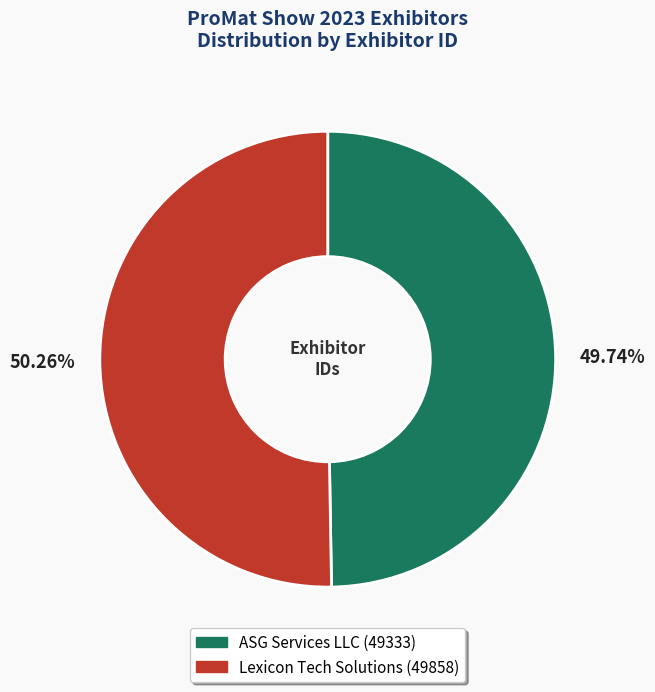

Which category accounts for the majority?

Lexicon Tech Solutions